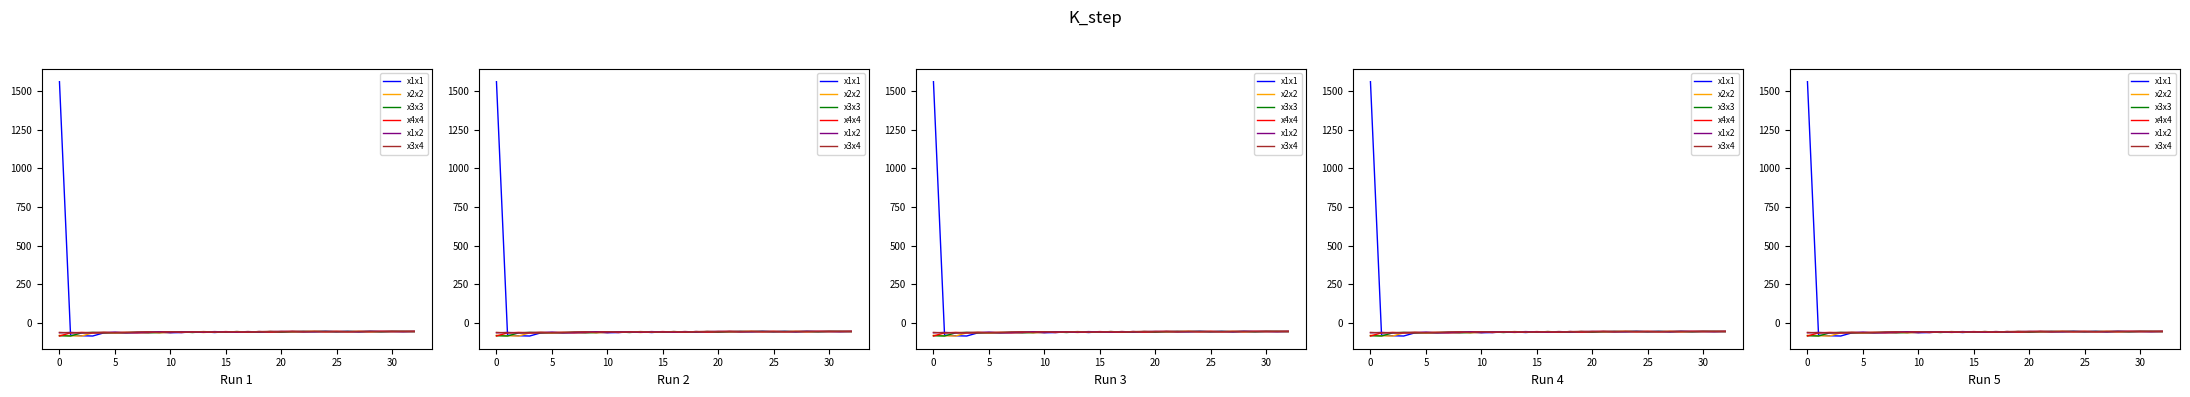

True or false: x4x4 and x2x2 intersect in this chart.

True